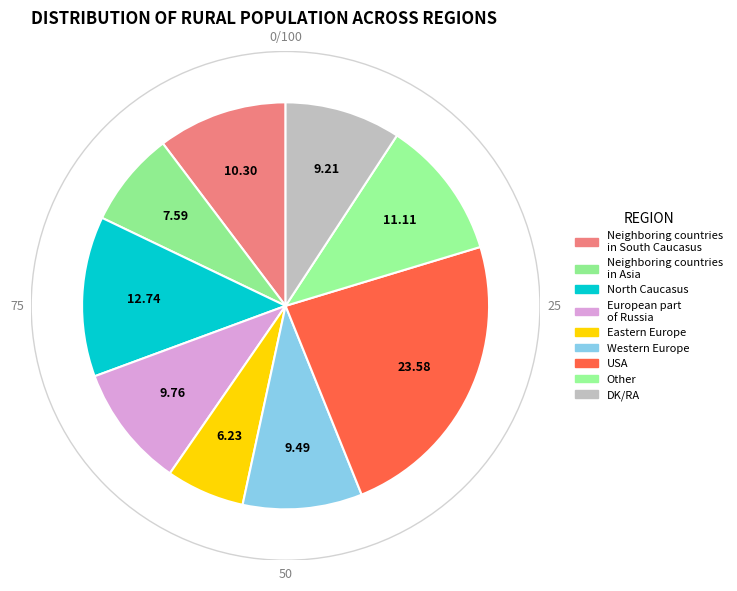

Rank the categories by value from lowest to highest.

Eastern Europe, Neighboring countries
in Asia, DK/RA, Western Europe, European part
of Russia, Neighboring countries
in South Caucasus, Other, North Caucasus, USA